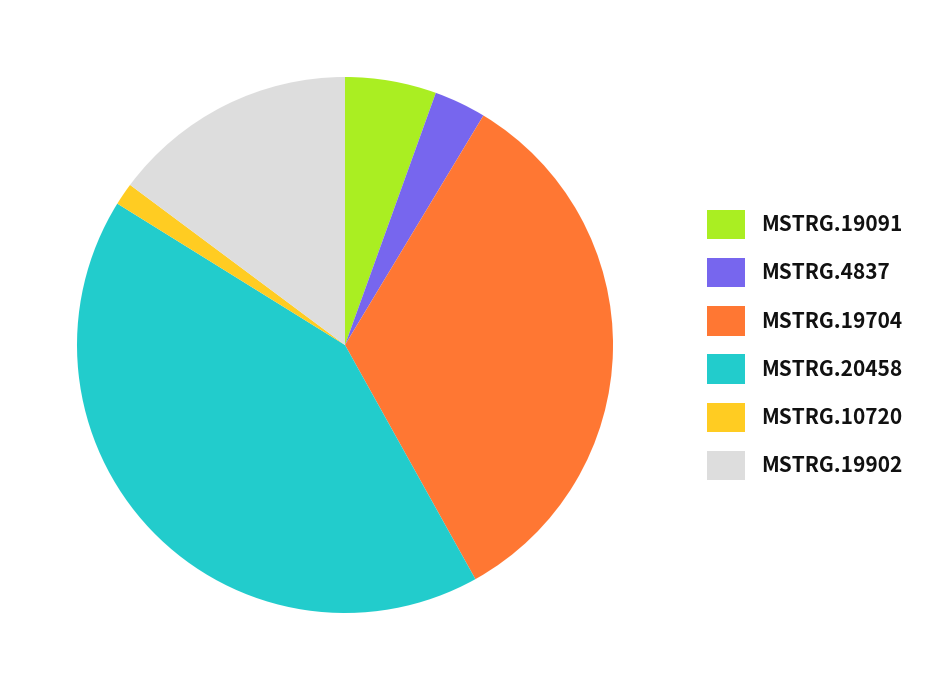

How many segments does this pie chart have?

6